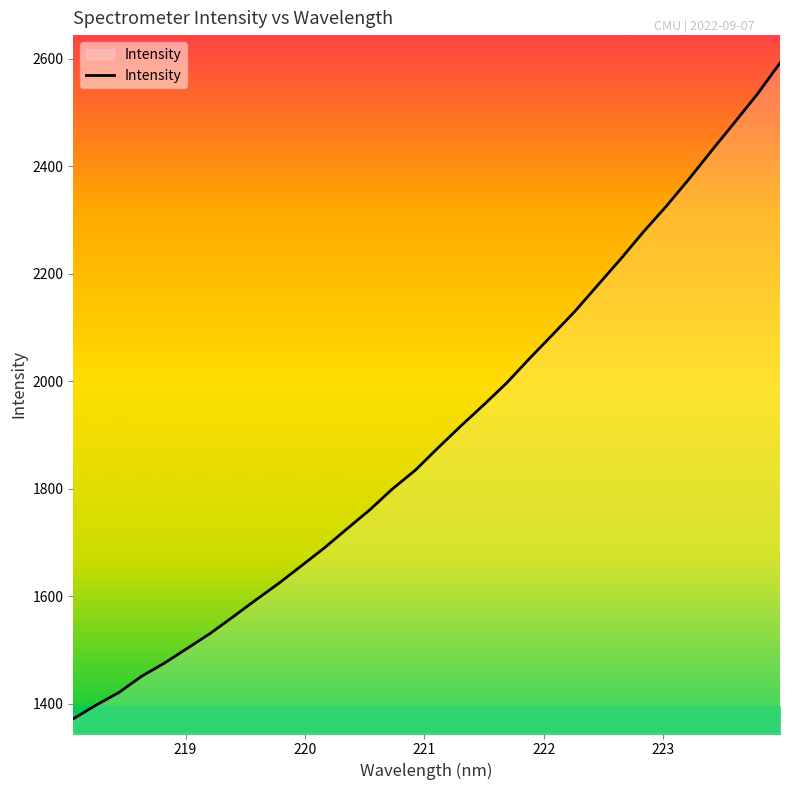

What is the difference between the maximum and minimum values?

1219.8